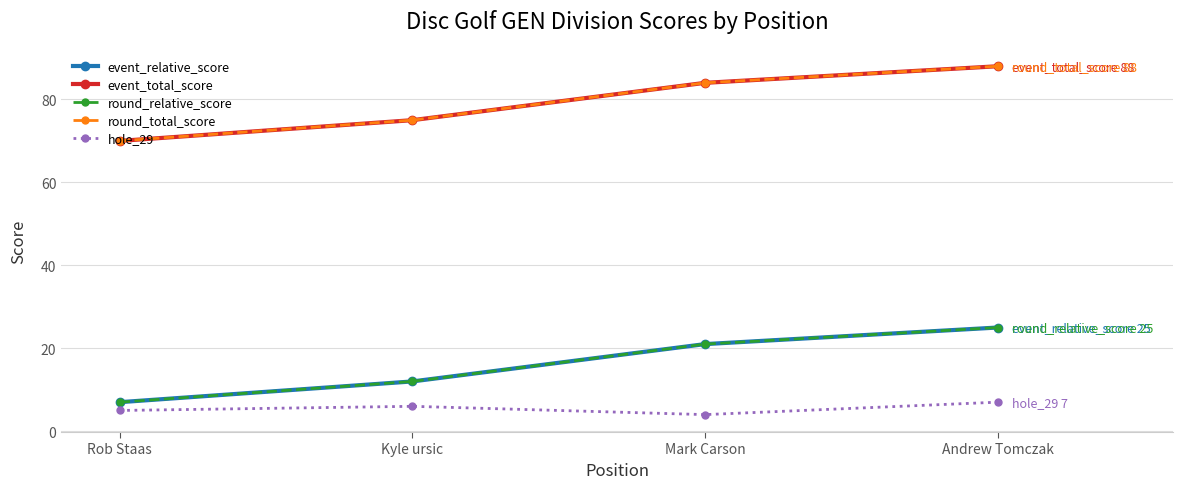

Is it true that round_relative_score equals 21 at Mark Carson?

True